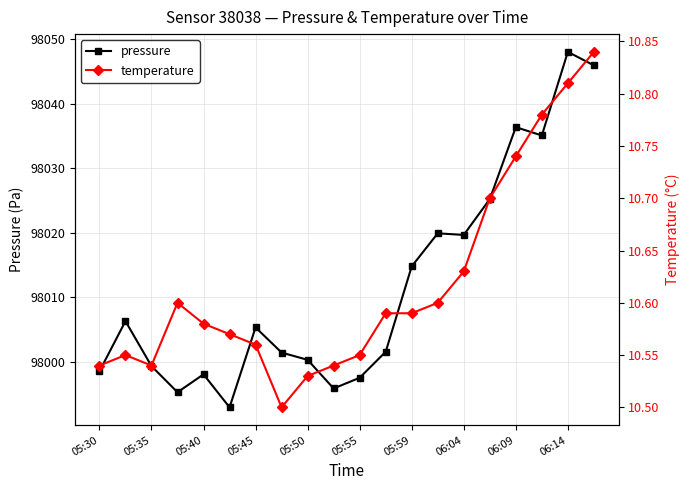

What is the minimum value for pressure?

97992.9